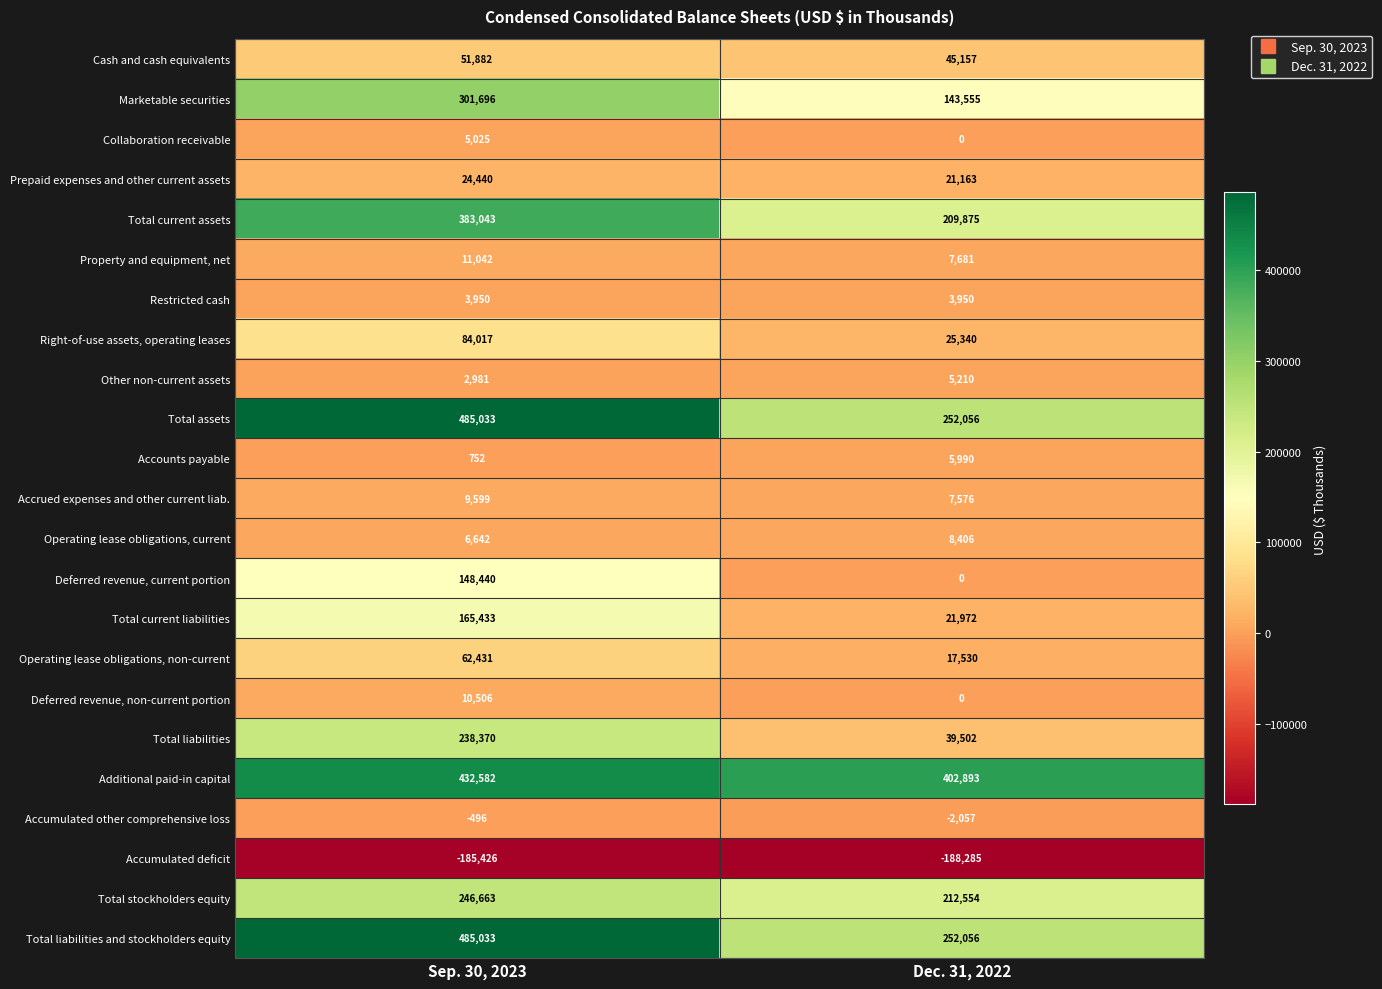

The Deferred revenue, non-current portion series shows 0 at Dec. 31, 2022. True or false?

True